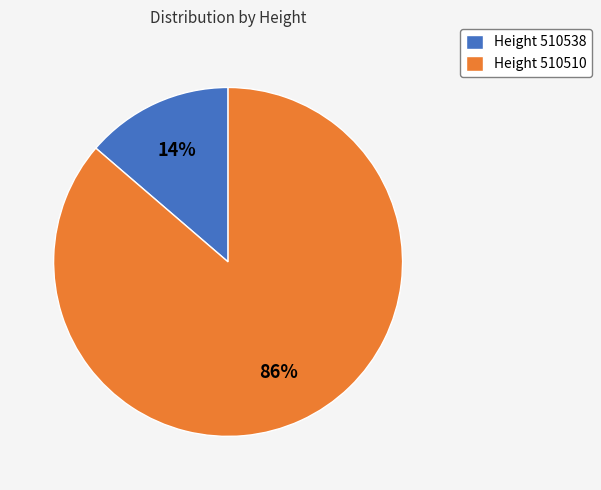

Rank the categories by value from lowest to highest.

Height 510538, Height 510510